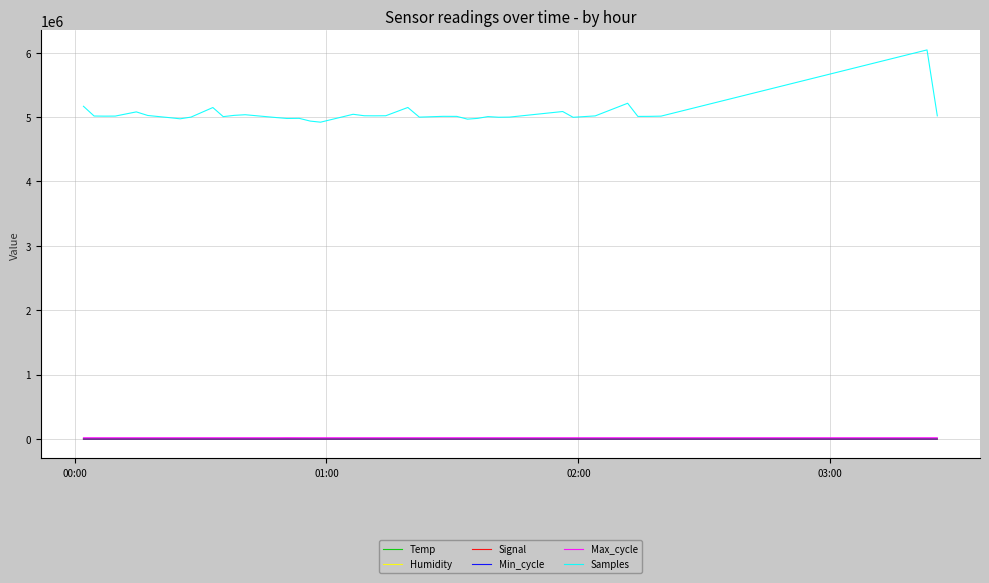

How many lines are shown in the chart?

6